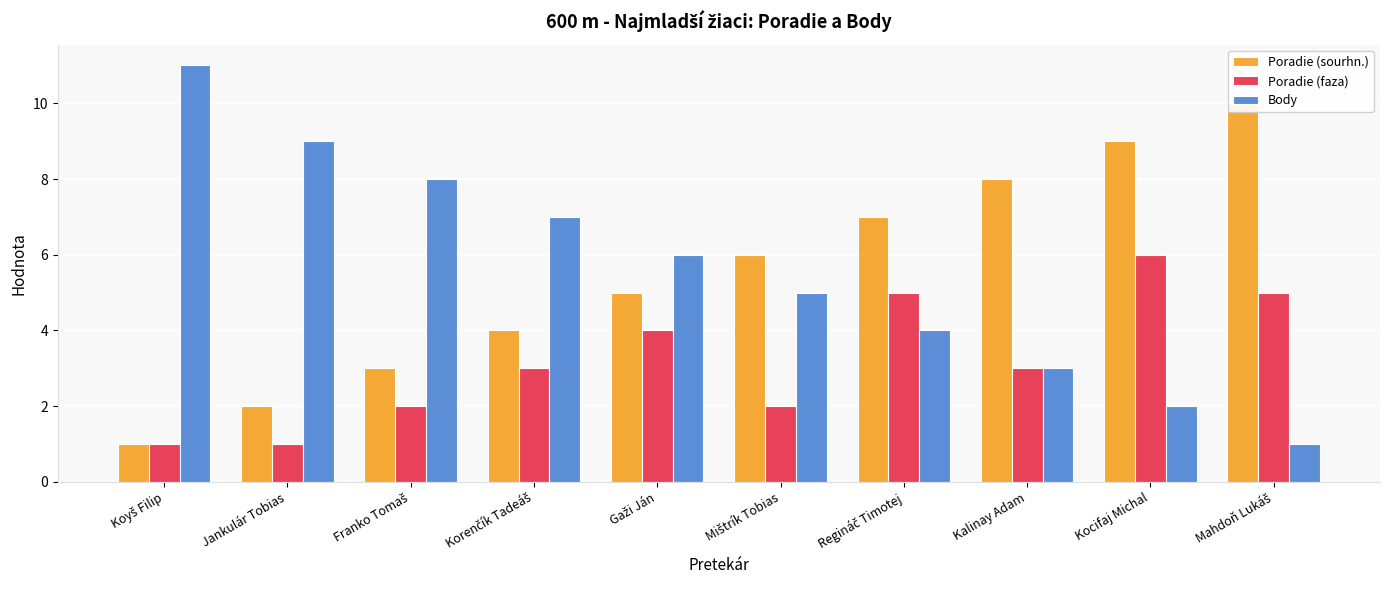

Which series has the largest total across all categories?

Body